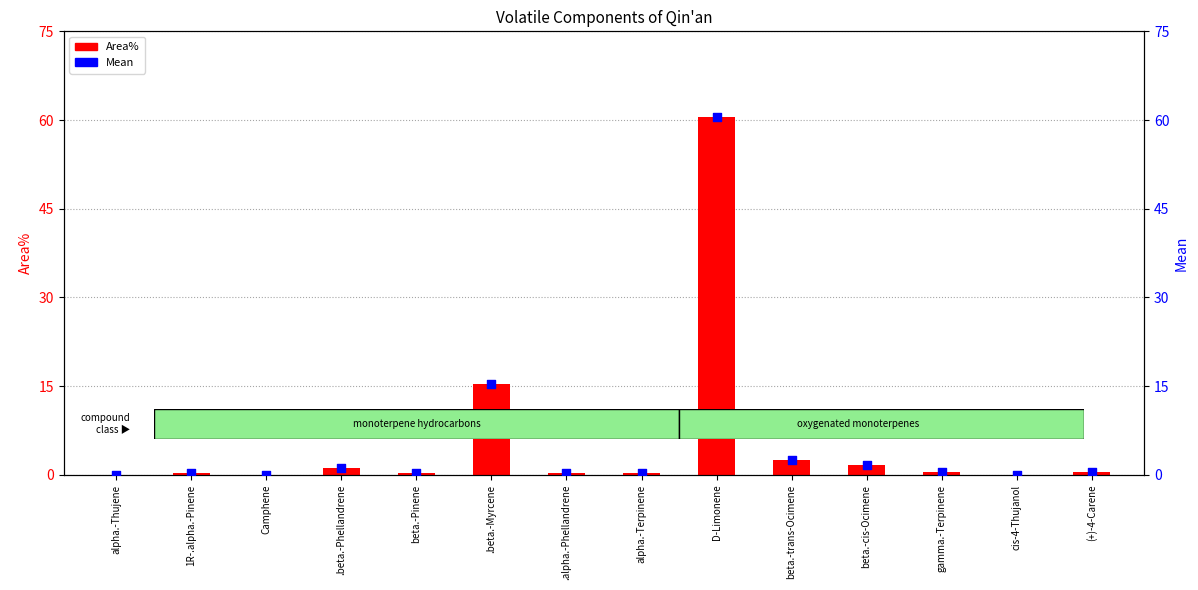

Is the value of Mean at alpha.-Terpinene greater than the value of Area% at beta.-Pinene?

Yes